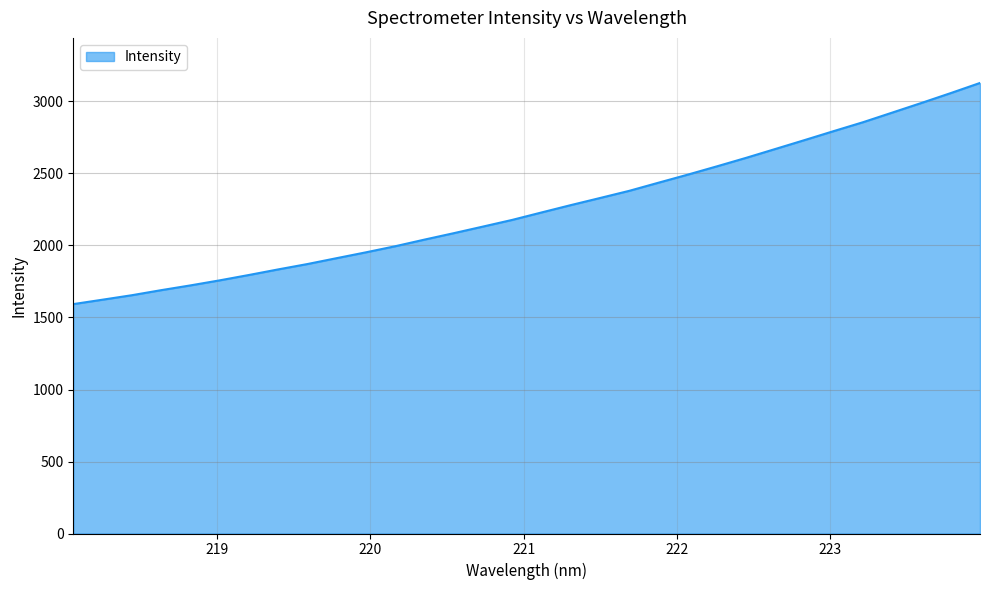

What is the smallest value displayed?

1593.0